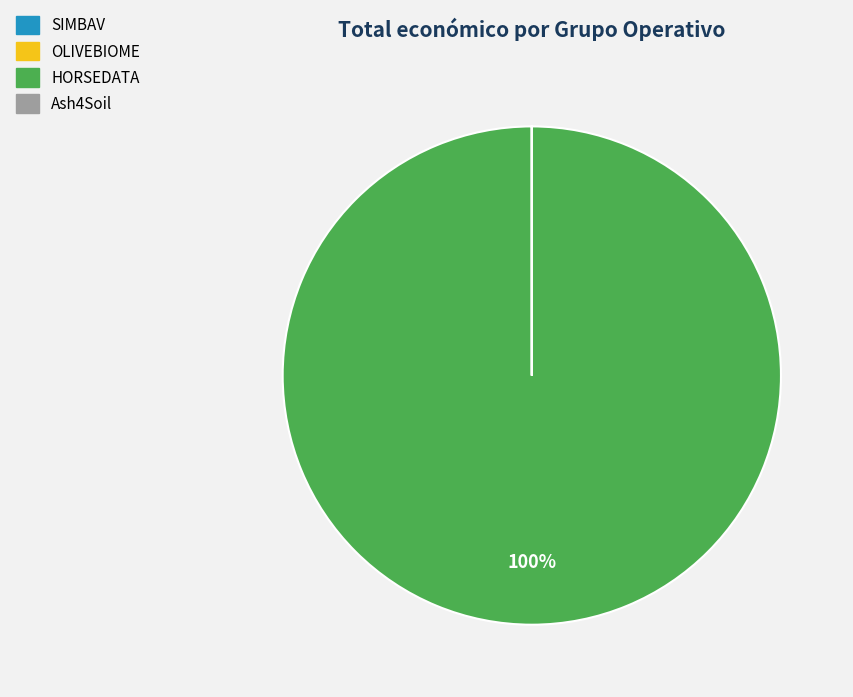

To the nearest percent, what is the average slice percentage?

25%